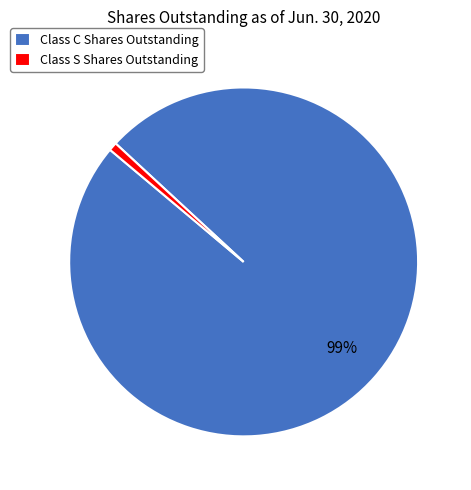

Count the number of slices in the pie.

2